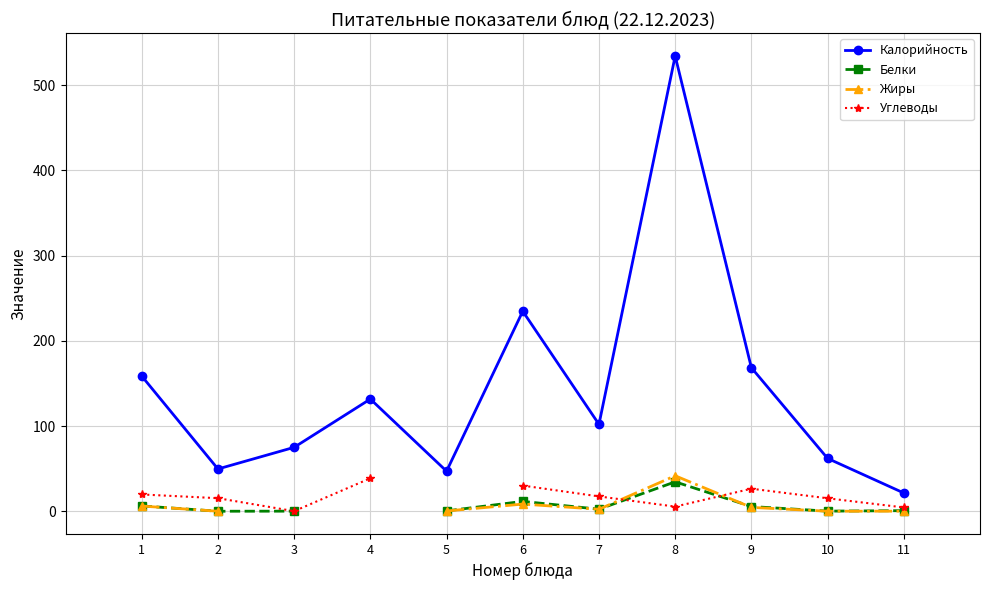

Between 5 and 10, which series saw the biggest shift?

Калорийность